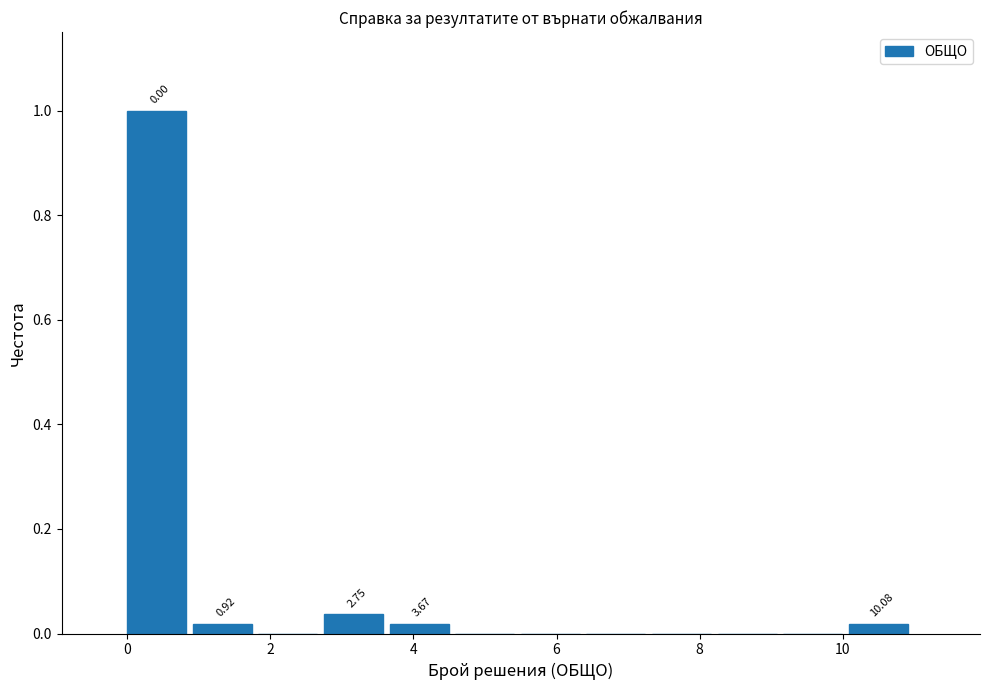

Over which range of the x-axis is the bar tallest?

0.0 to 1.0